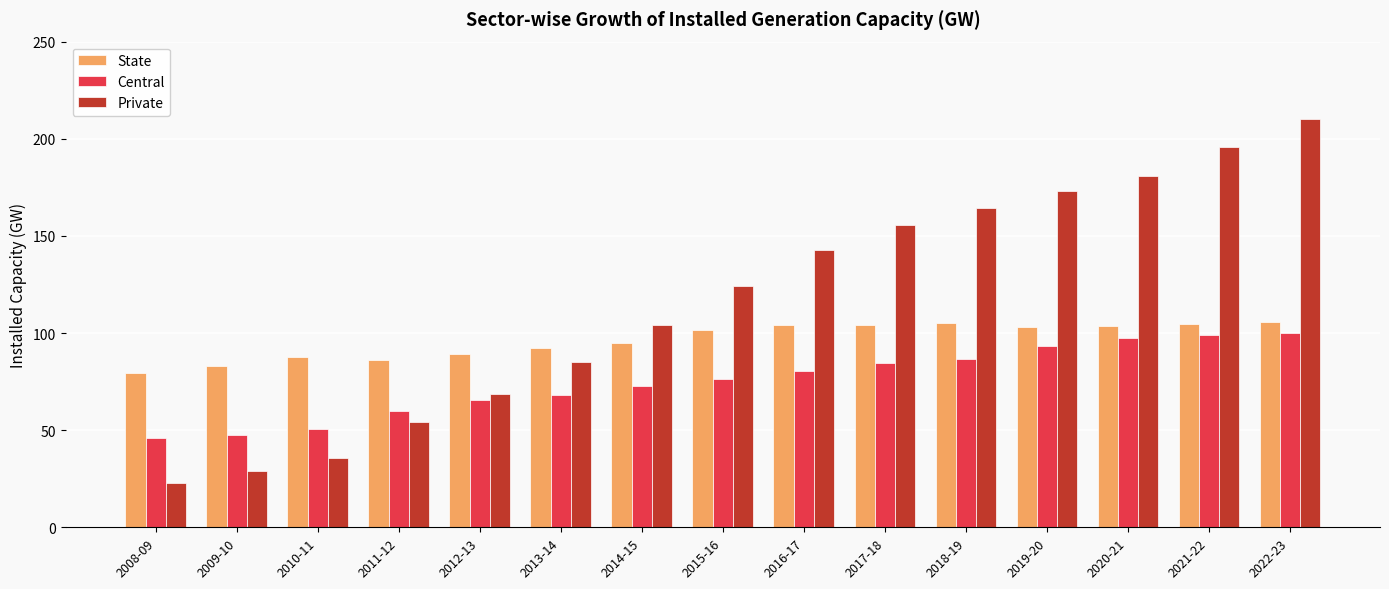

Which series has the largest range (max minus min)?

Private